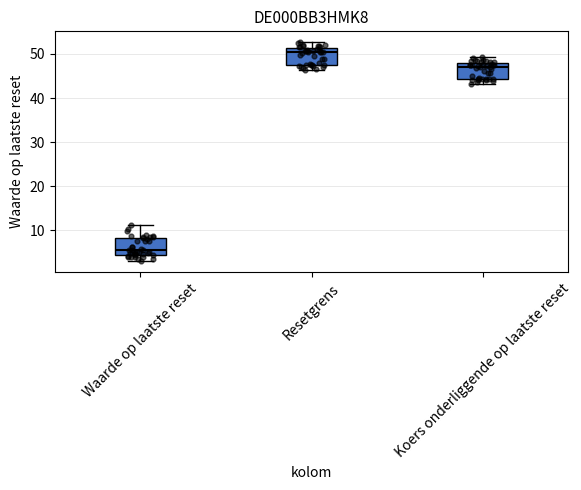

Reading left to right, read every box against the y-axis: the position of its median line, the range the box covers, and the ends of its whiskers. The values are not printed on the chart, so give them approximately, as read against the axis.

Waarde op laatste reset: median 5 (just above the box's lower edge), box 5 to 8, whiskers 3 to 11
Resetgrens: median 50, box 48 to 51, whiskers 46 to 53
Koers onderliggende op laatste reset: median 47, box 44 to 48, whiskers 43 to 49